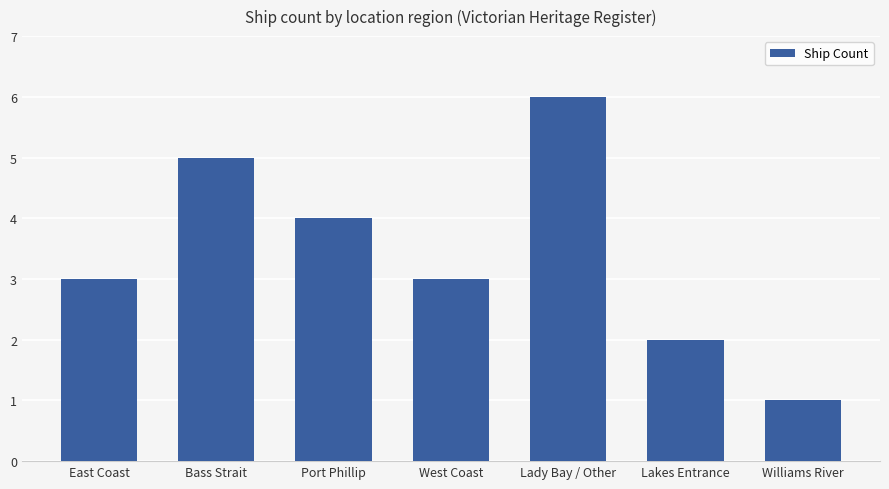

Count the number of categories in the chart.

7